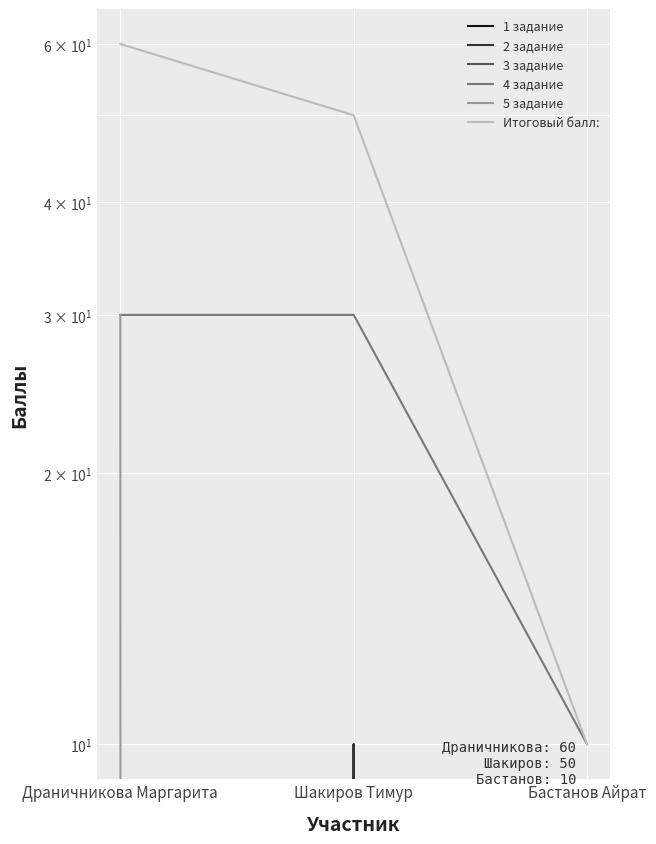

Which series has the widest spread of values?

Итоговый балл: